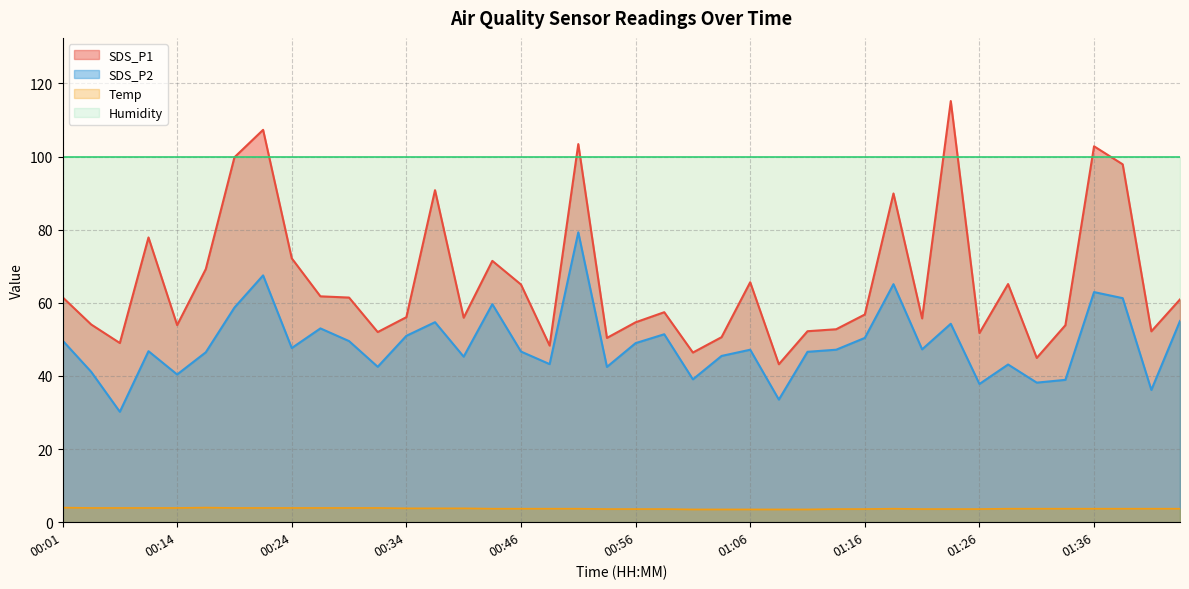

What is the approximate value of SDS_P2 at 00:51?

79.3